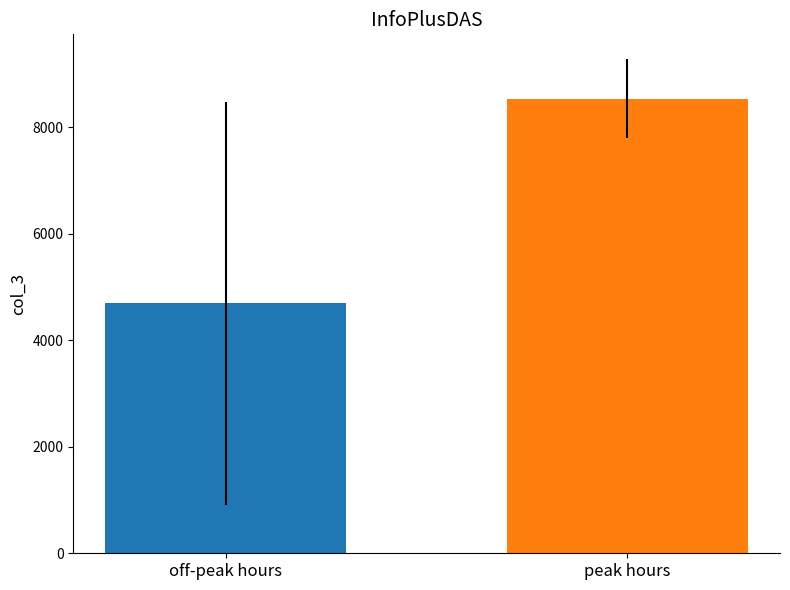

What is the smallest value displayed?

4699.8